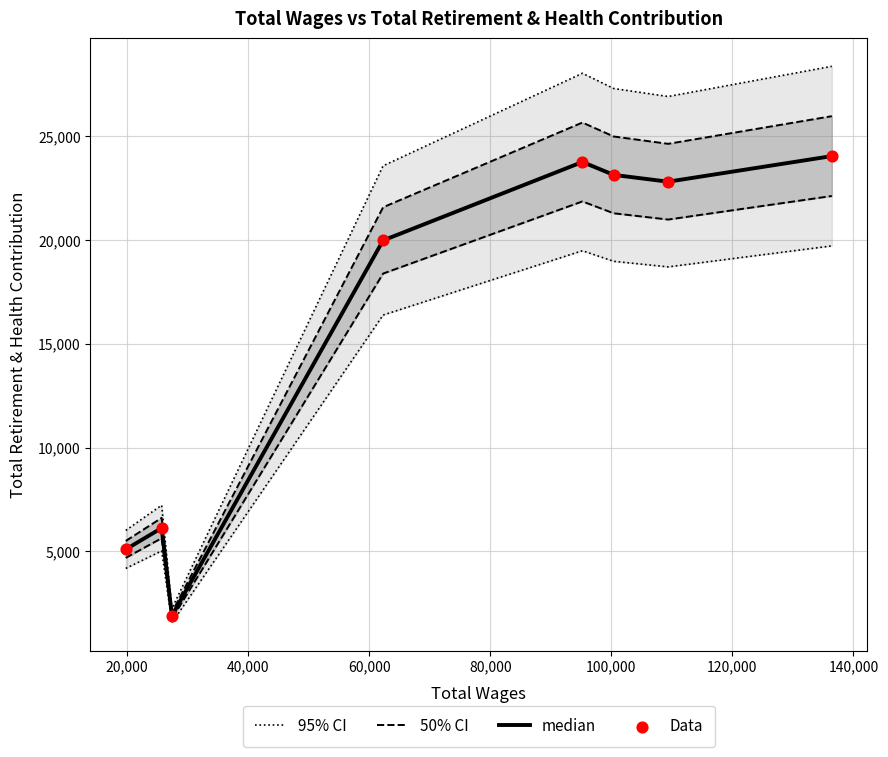

At how many categories does at least one series exceed 24692?

4